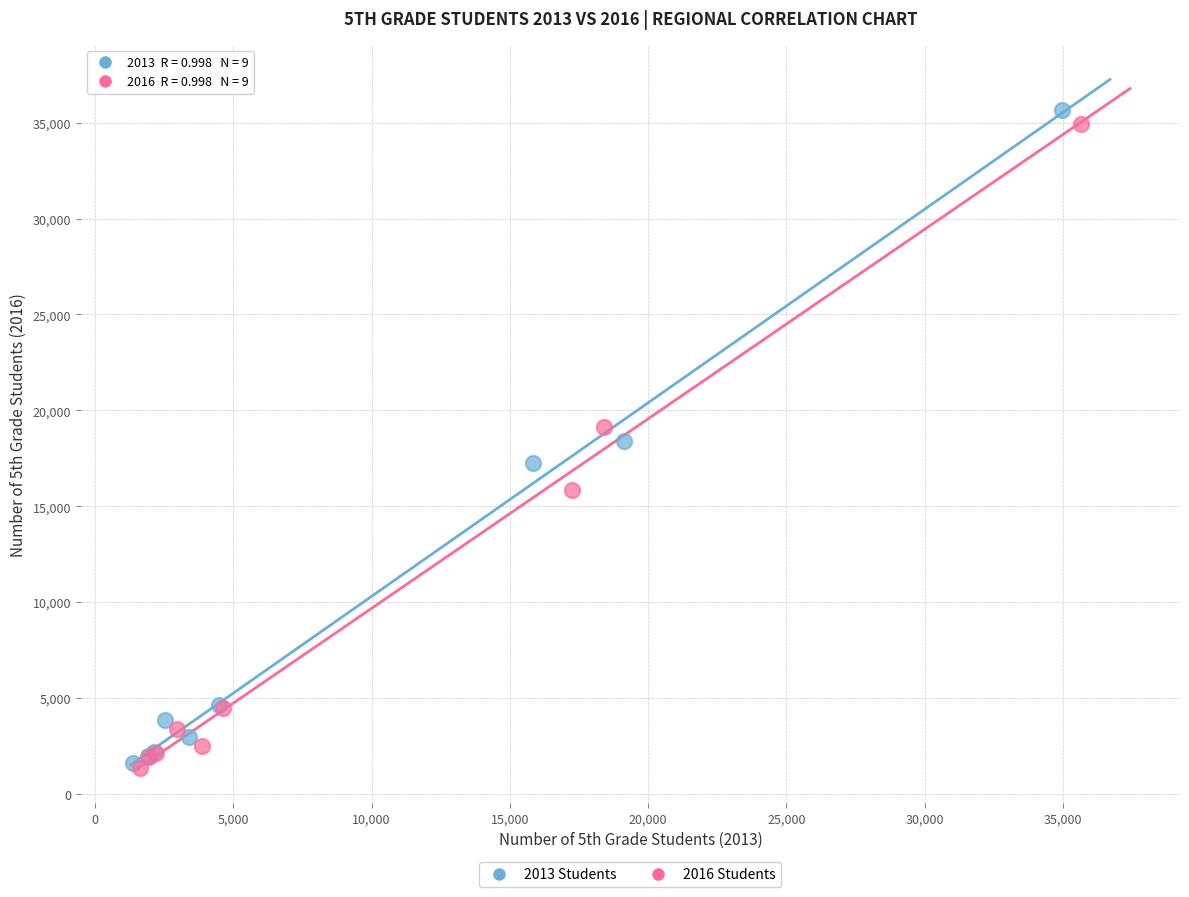

Which series has the widest spread of Y values?

2013 Students